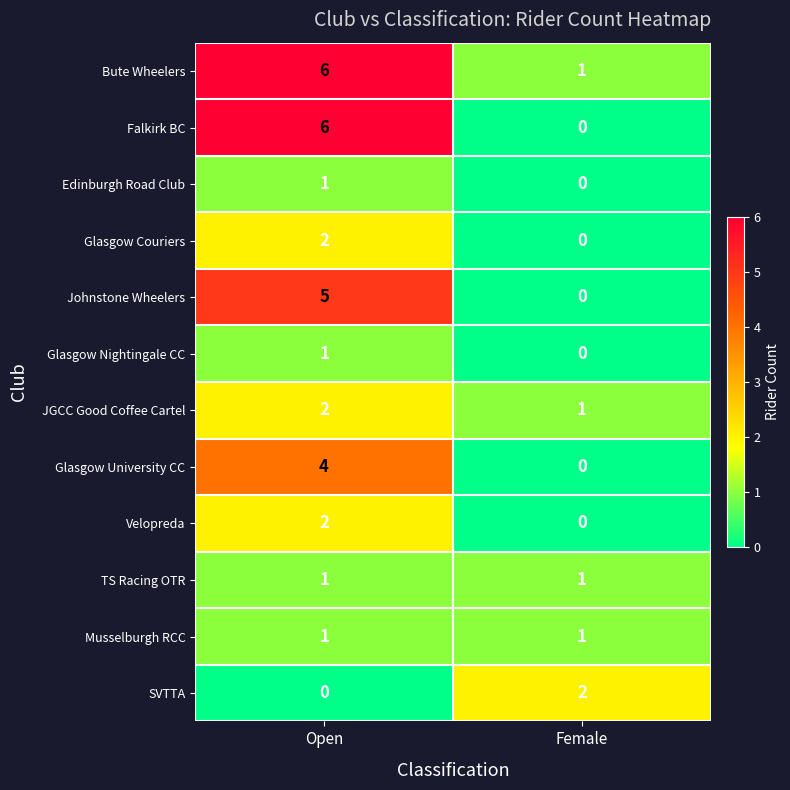

The TS Racing OTR series shows 2 at Open. True or false?

False